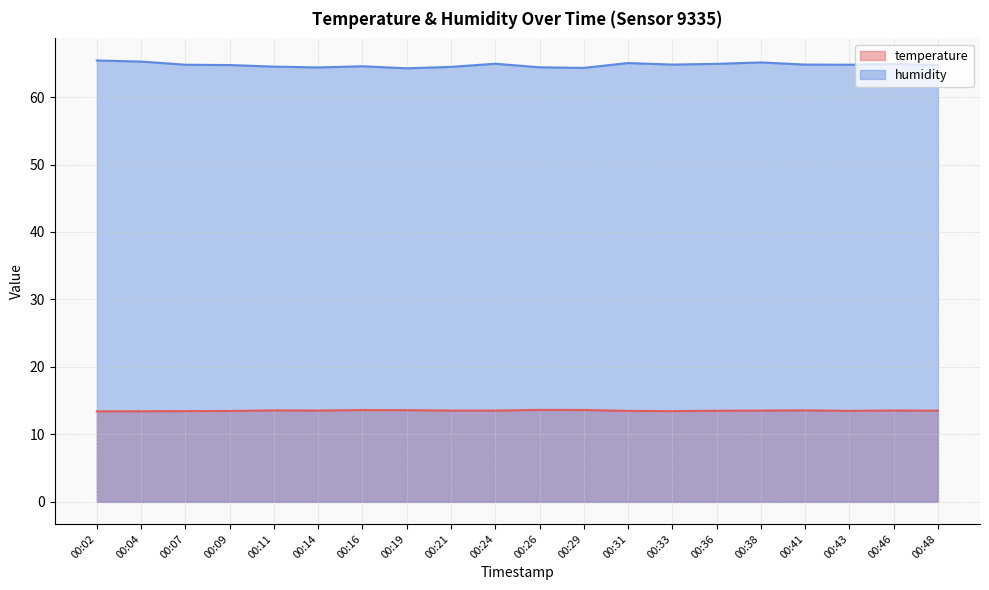

What is the value of the temperature point at the 5th from the left?

13.6